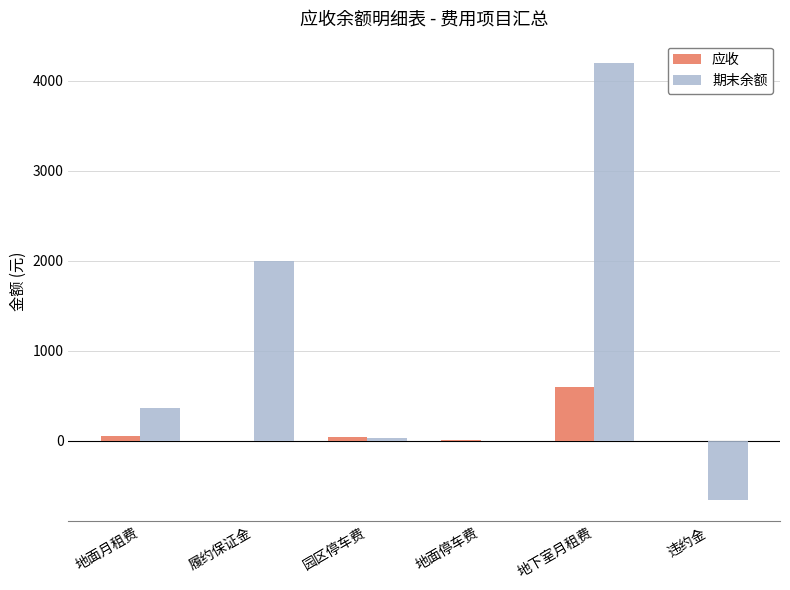

What is the difference between the 应收 values at 园区停车费 and 地面停车费?

33.0